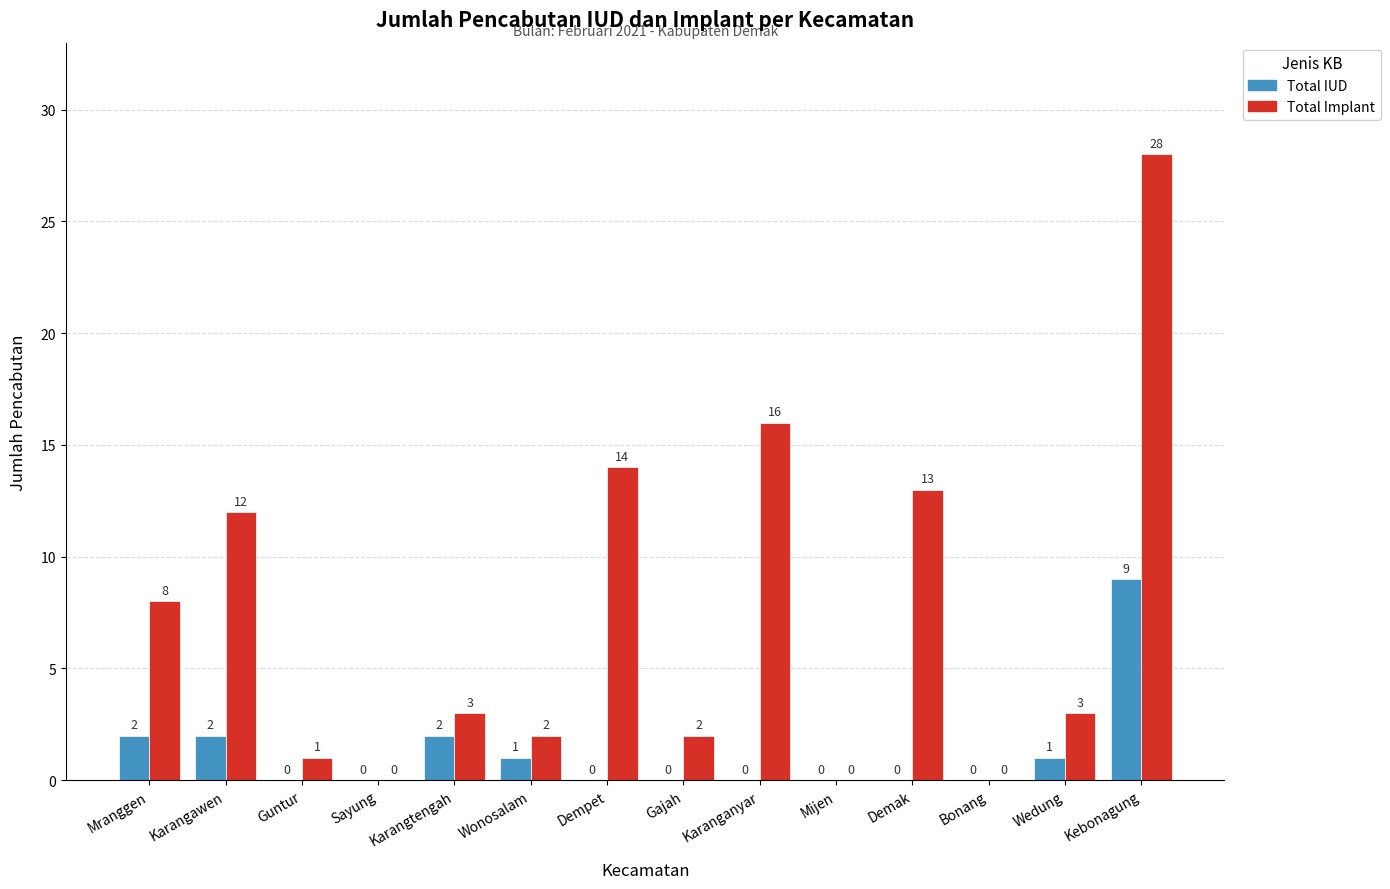

Which category has the highest value in the Total Implant series?

Kebonagung